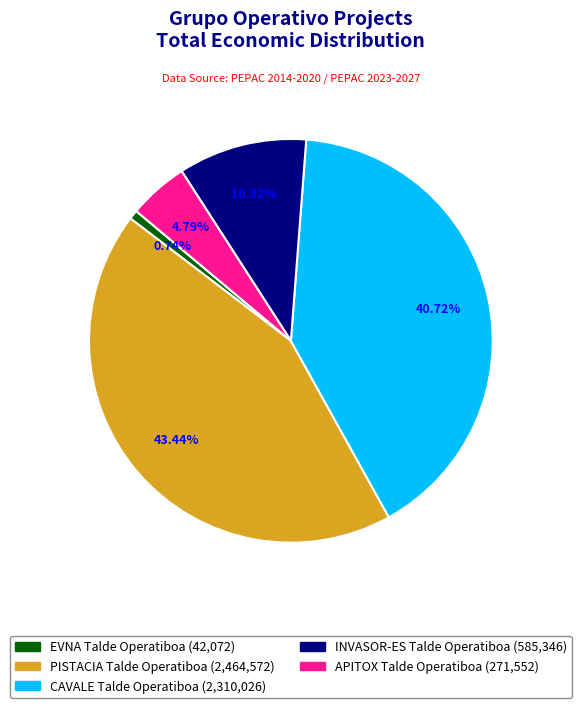

Which slice is the largest?

PISTACIA Talde Operatiboa